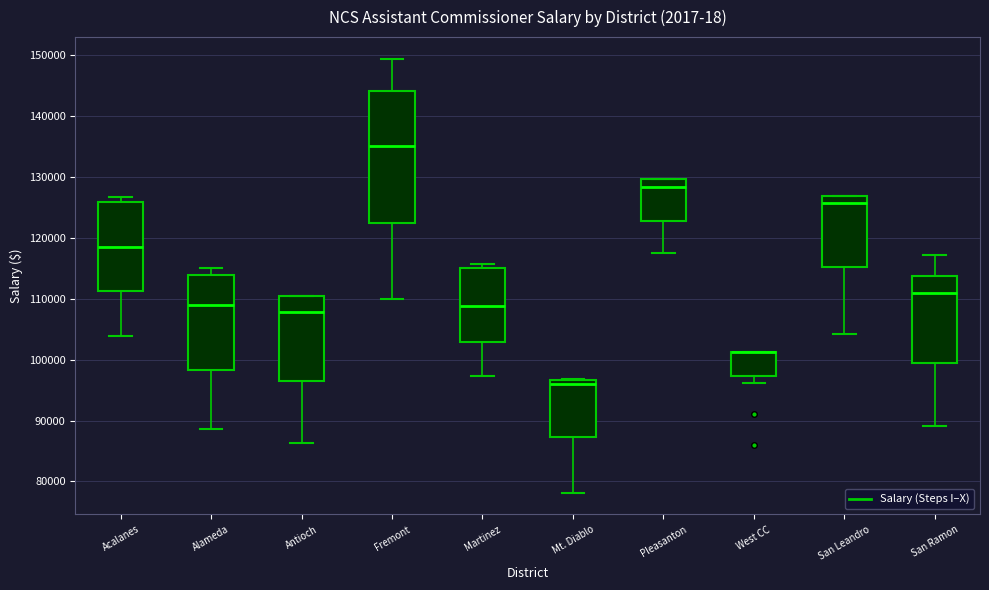

Reading left to right, read every box against the y-axis: the position of its median line, the range the box covers, and the ends of its whiskers. The values are not printed on the chart, so give them approximately, as read against the axis.

Acalanes: median 119000, box 111000 to 126000, whiskers 104000 to 127000
Alameda: median 109000, box 98000 to 114000, whiskers 89000 to 115000
Antioch: median 108000, box 96000 to 110000, whiskers 86000 to 110000
Fremont: median 135000, box 122000 to 144000, whiskers 110000 to 149000
Martinez: median 109000, box 103000 to 115000, whiskers 97000 to 116000
Mt. Diablo: median 96000, box 87000 to 97000, whiskers 78000 to 97000
Pleasanton: median 128000, box 123000 to 130000, whiskers 117000 to 130000
West CC: median 101000 (drawn on the box's upper edge), box 97000 to 101000, whiskers 96000 to 101000
San Leandro: median 126000, box 115000 to 127000, whiskers 104000 to 127000
San Ramon: median 111000, box 99000 to 114000, whiskers 89000 to 117000